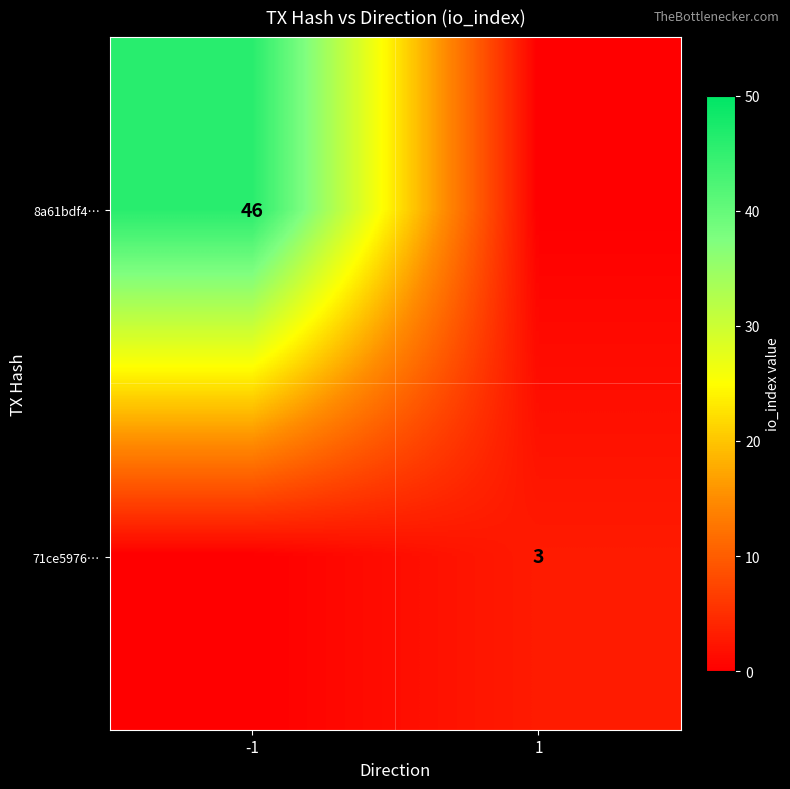

Between 1 and -1, which is larger?

-1